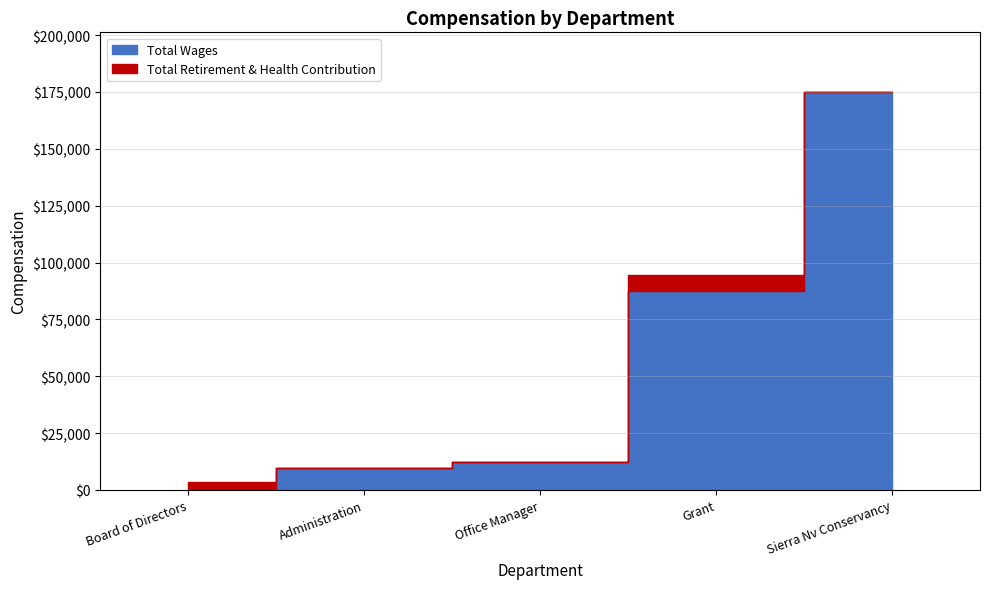

List the series in order of their overall mean, highest first.

Total Wages, Total Retirement & Health Contribution